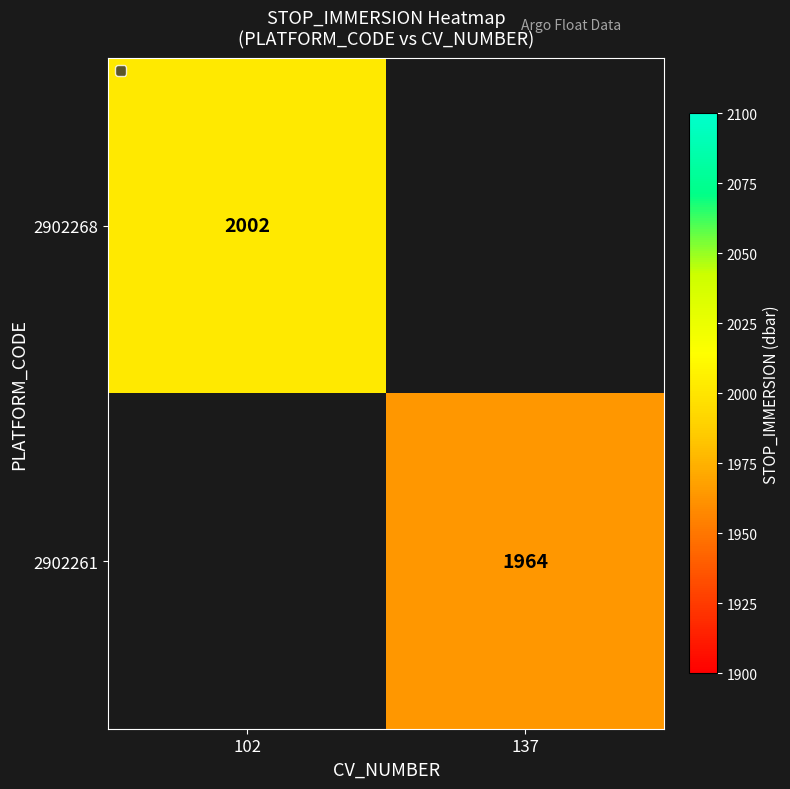

The 2902268 series shows 3524 at 102. True or false?

False